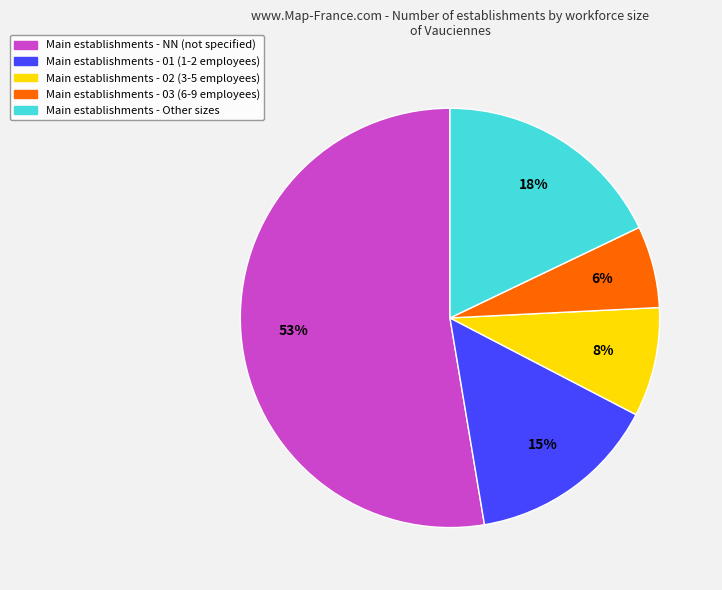

To the nearest percent, what is the average slice percentage?

20%